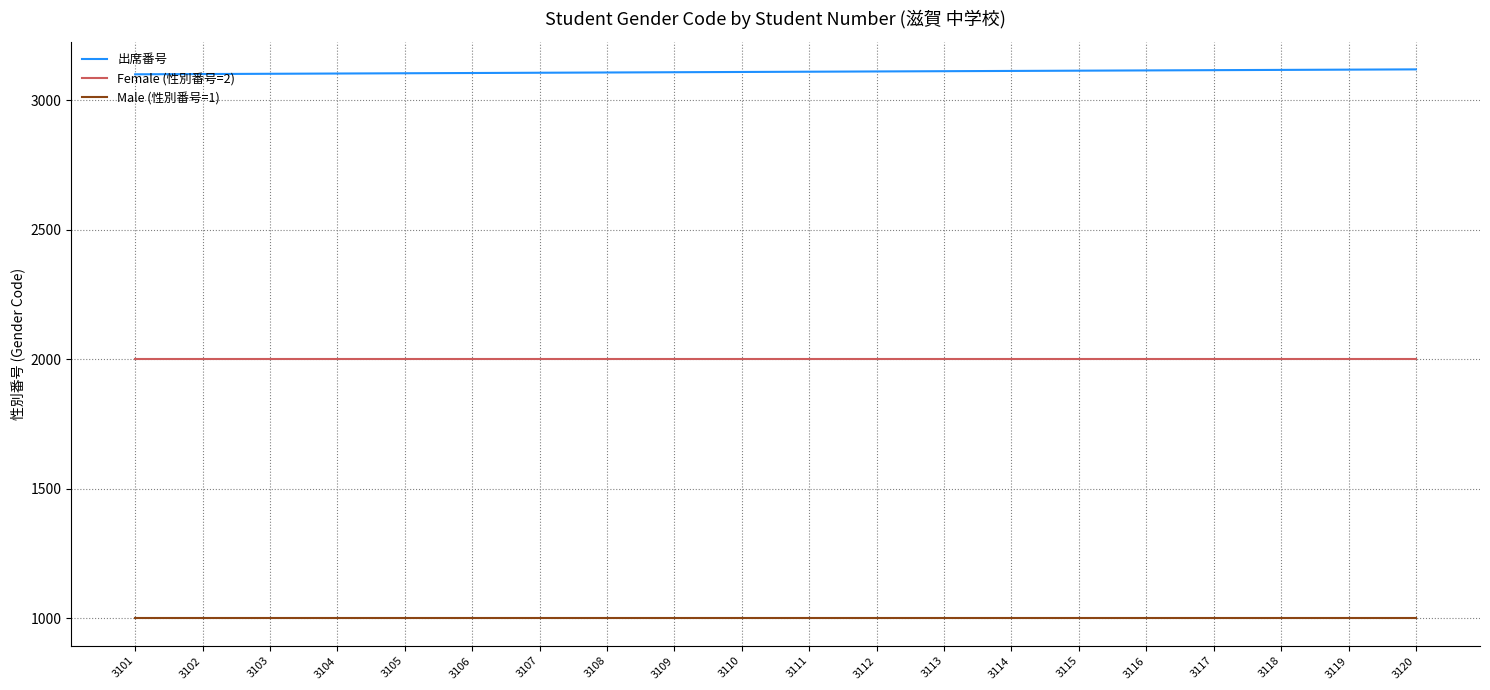

What is the maximum value for Female (性別番号=2)?

2000